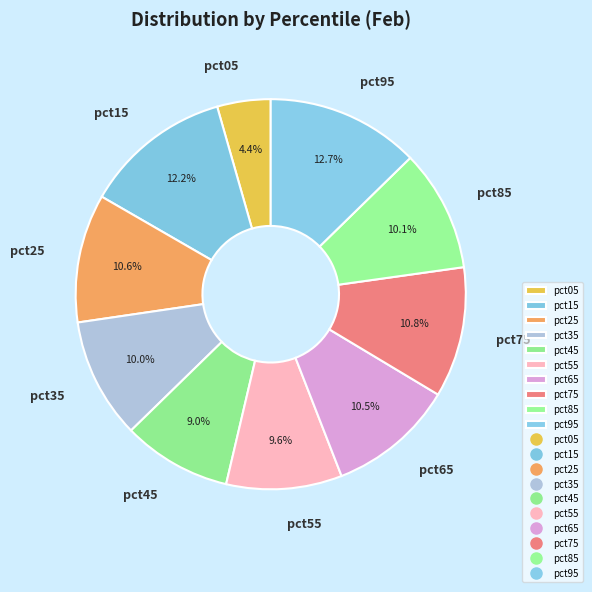

How many slices are in this pie chart?

10